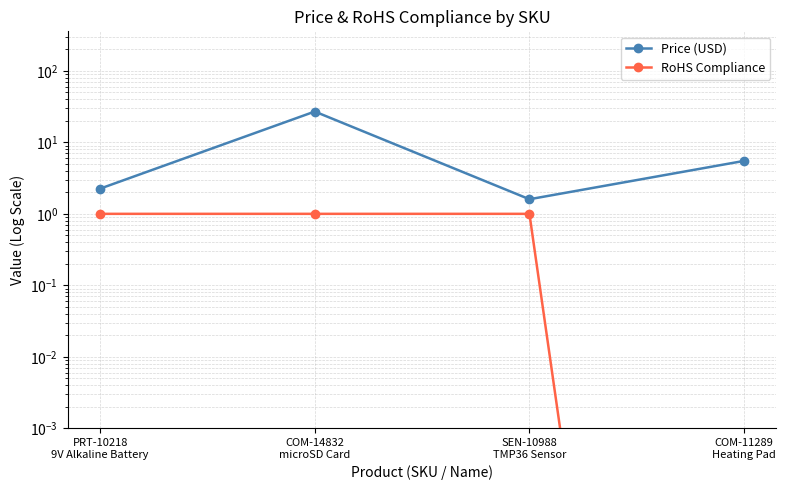

Which series has the widest spread of values?

Price (USD)